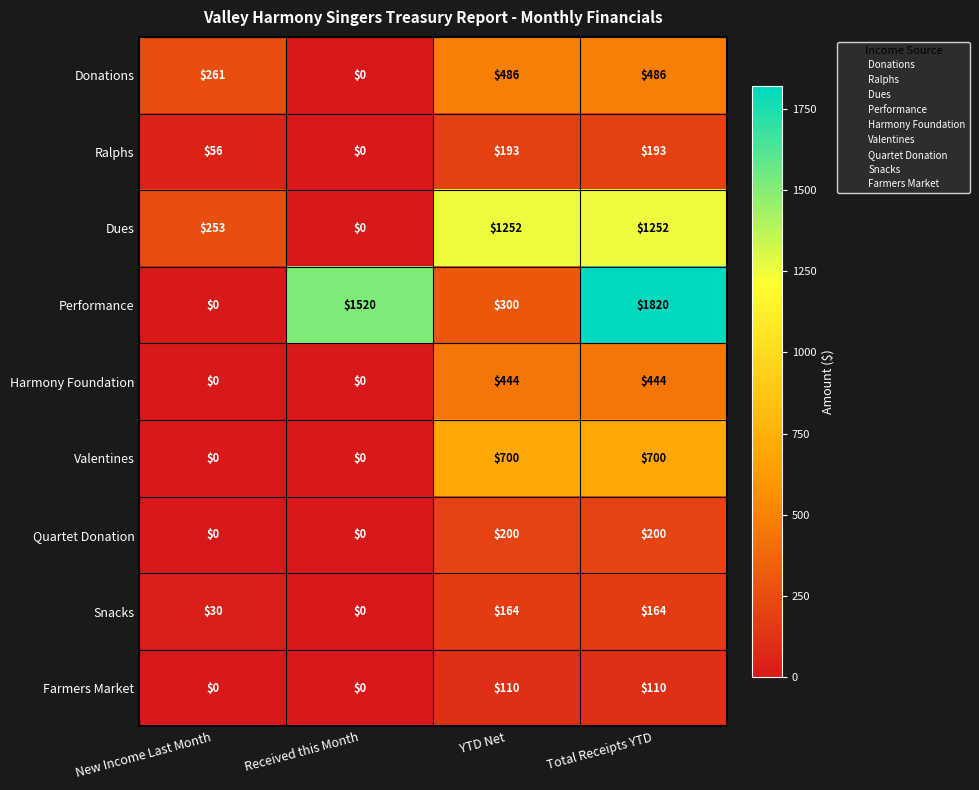

True or false: Ralphs has a value of 56 at New Income Last Month.

True